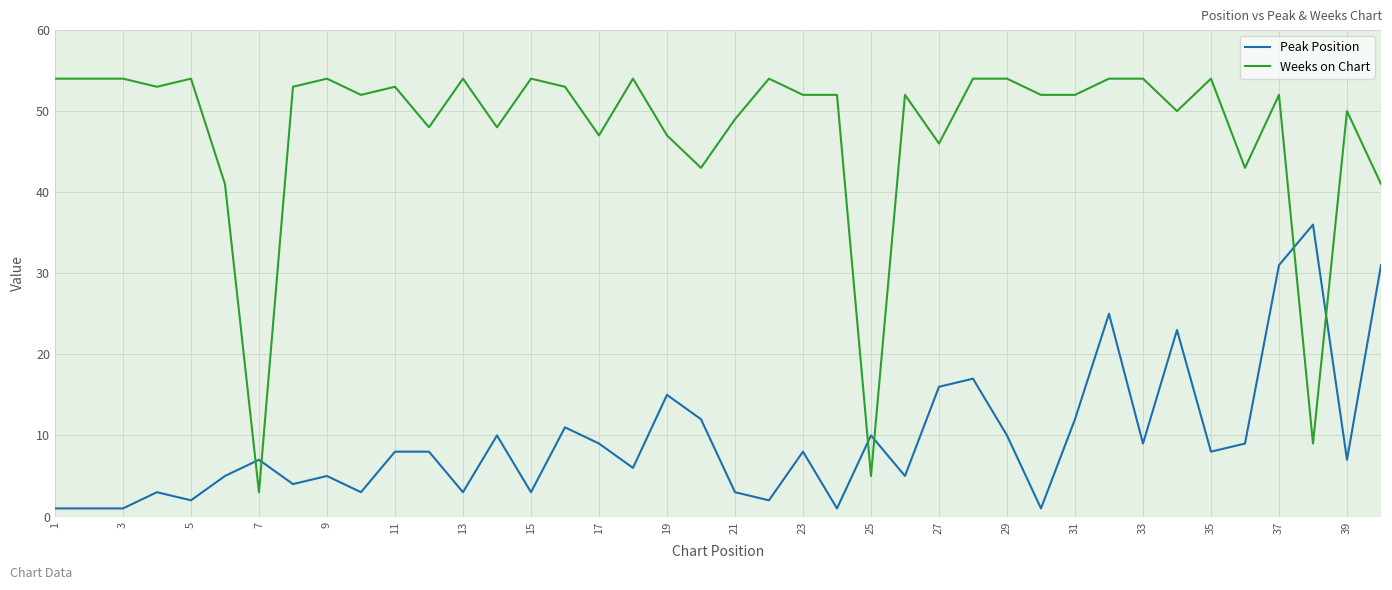

What is the maximum value for Peak Position?

36